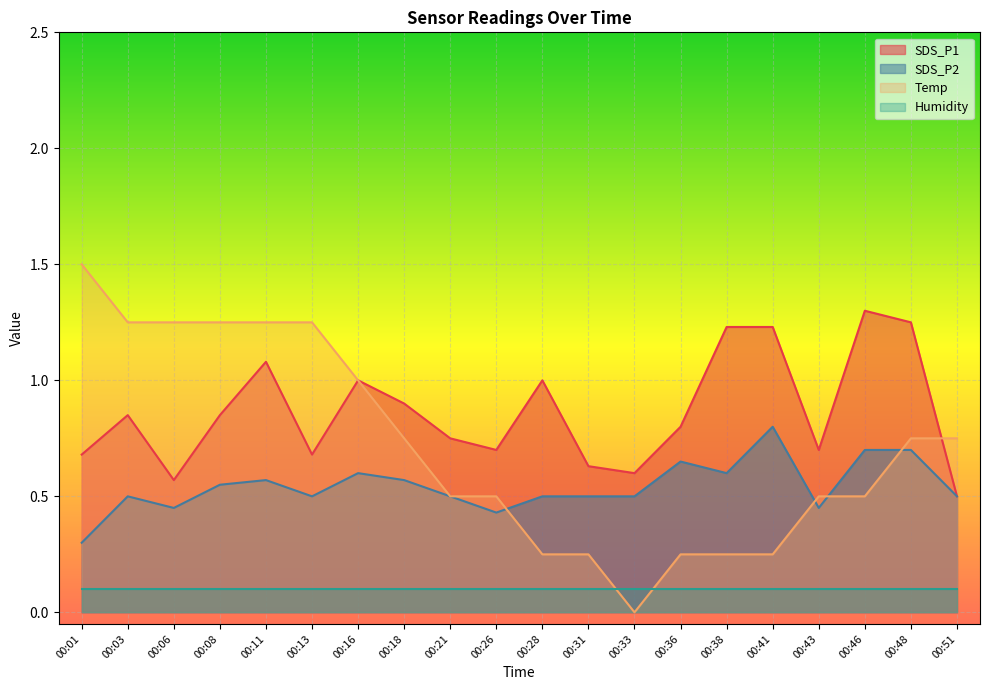

Which has a higher value, 00:03 or 00:11?

00:11